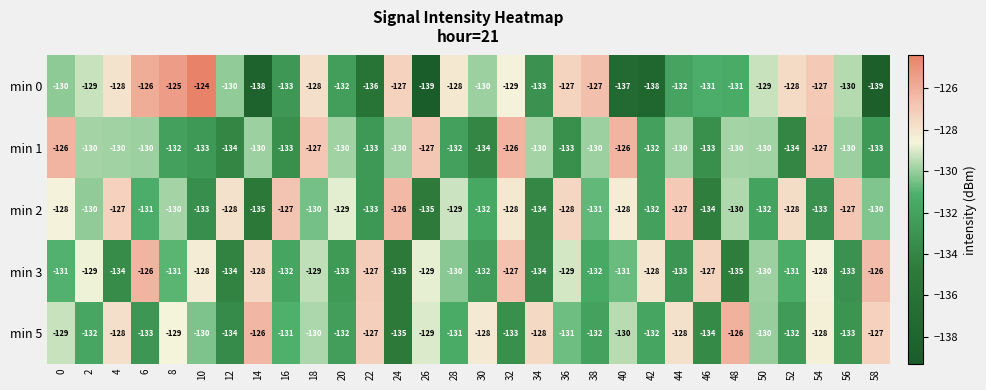

What is the total value across all series at 44?

-650